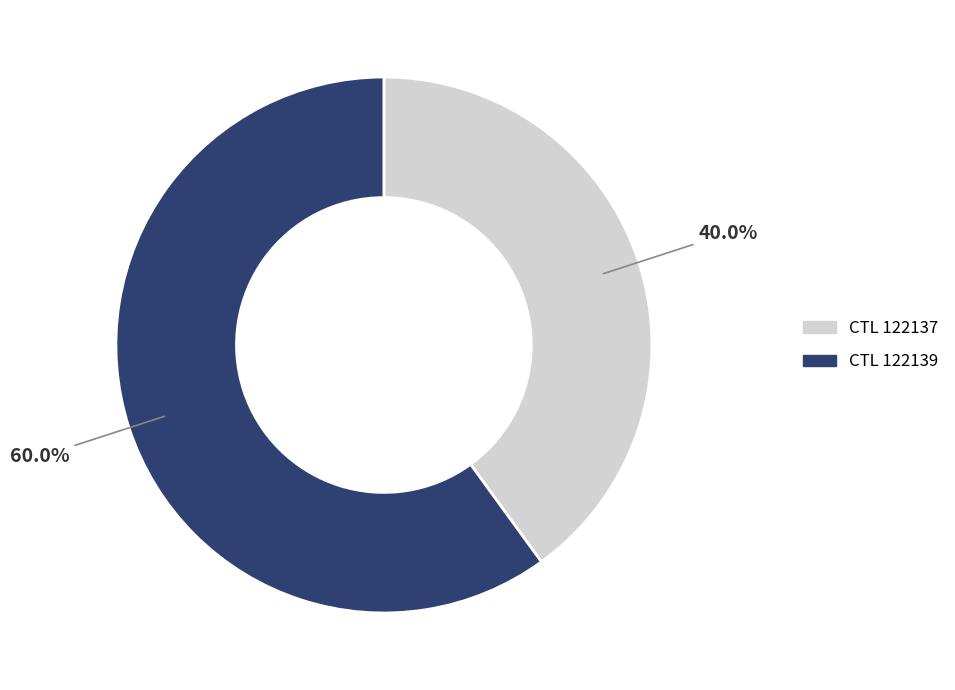

Is there any slice that represents more than half of the pie?

Yes